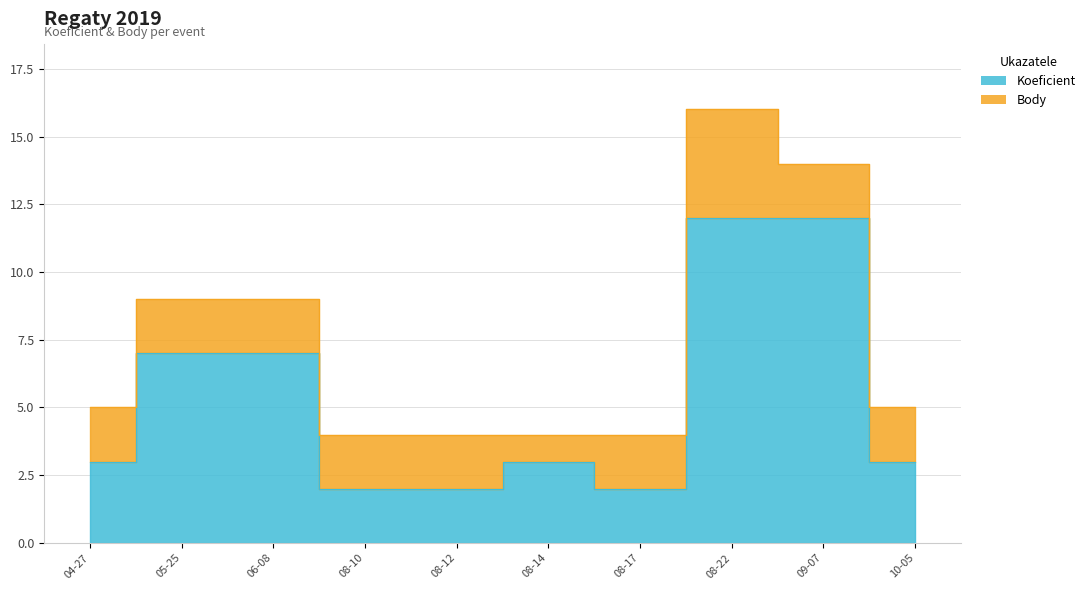

How many interior local peaks (higher than both neighbors) does the data have?

1